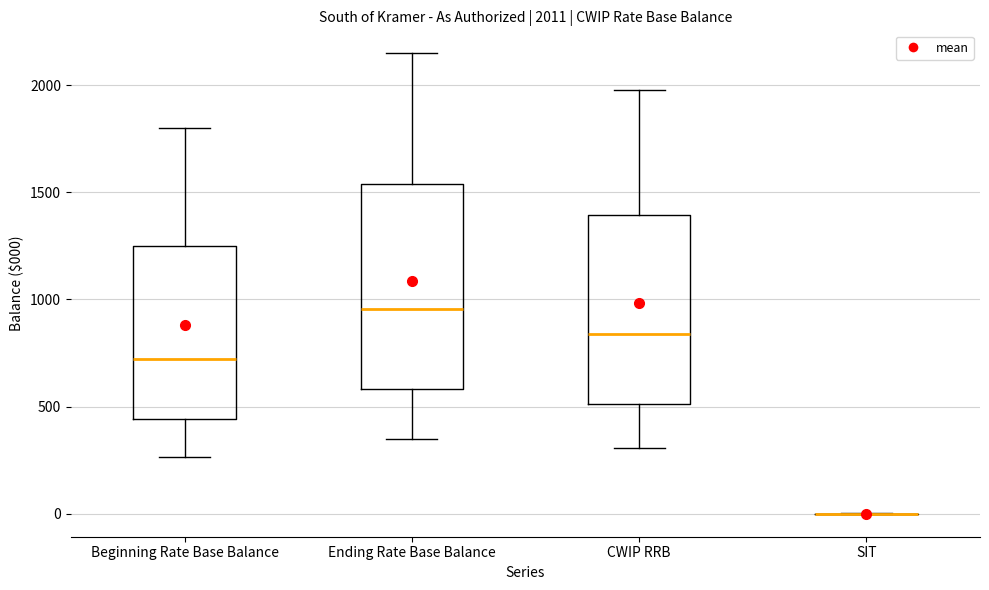

Which box is the tallest, from its lower edge to its upper edge?

Ending Rate Base Balance